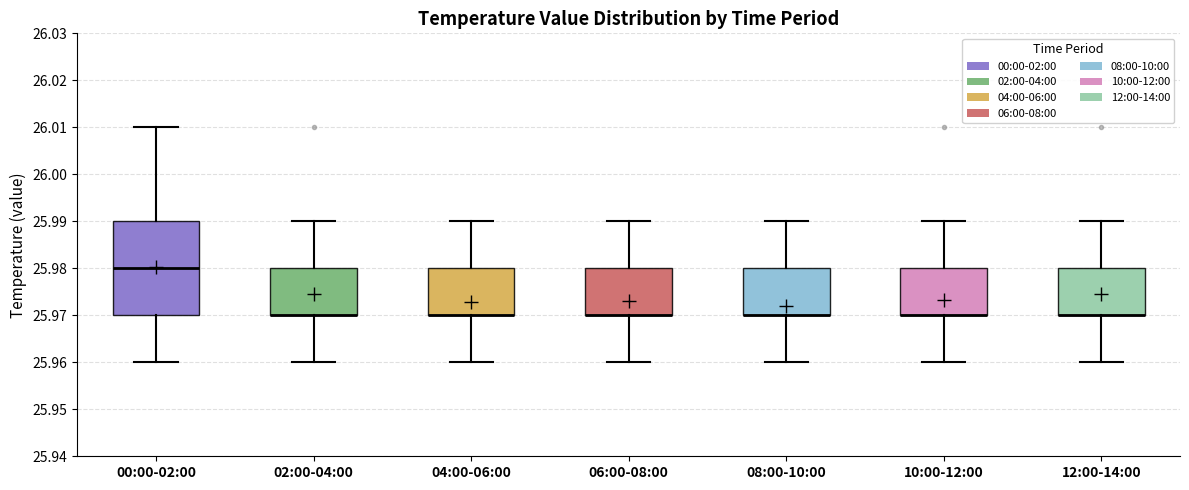

Reading left to right, read every box against the y-axis: the position of its median line, the range the box covers, and the ends of its whiskers. The values are not printed on the chart, so give them approximately, as read against the axis.

00:00-02:00: median 25.98, box 25.97 to 25.99, whiskers 25.96 to 26.01
02:00-04:00: median 25.97 (drawn on the box's lower edge), box 25.97 to 25.98, whiskers 25.96 to 25.99
04:00-06:00: median 25.97 (drawn on the box's lower edge), box 25.97 to 25.98, whiskers 25.96 to 25.99
06:00-08:00: median 25.97 (drawn on the box's lower edge), box 25.97 to 25.98, whiskers 25.96 to 25.99
08:00-10:00: median 25.97 (drawn on the box's lower edge), box 25.97 to 25.98, whiskers 25.96 to 25.99
10:00-12:00: median 25.97 (drawn on the box's lower edge), box 25.97 to 25.98, whiskers 25.96 to 25.99
12:00-14:00: median 25.97 (drawn on the box's lower edge), box 25.97 to 25.98, whiskers 25.96 to 25.99